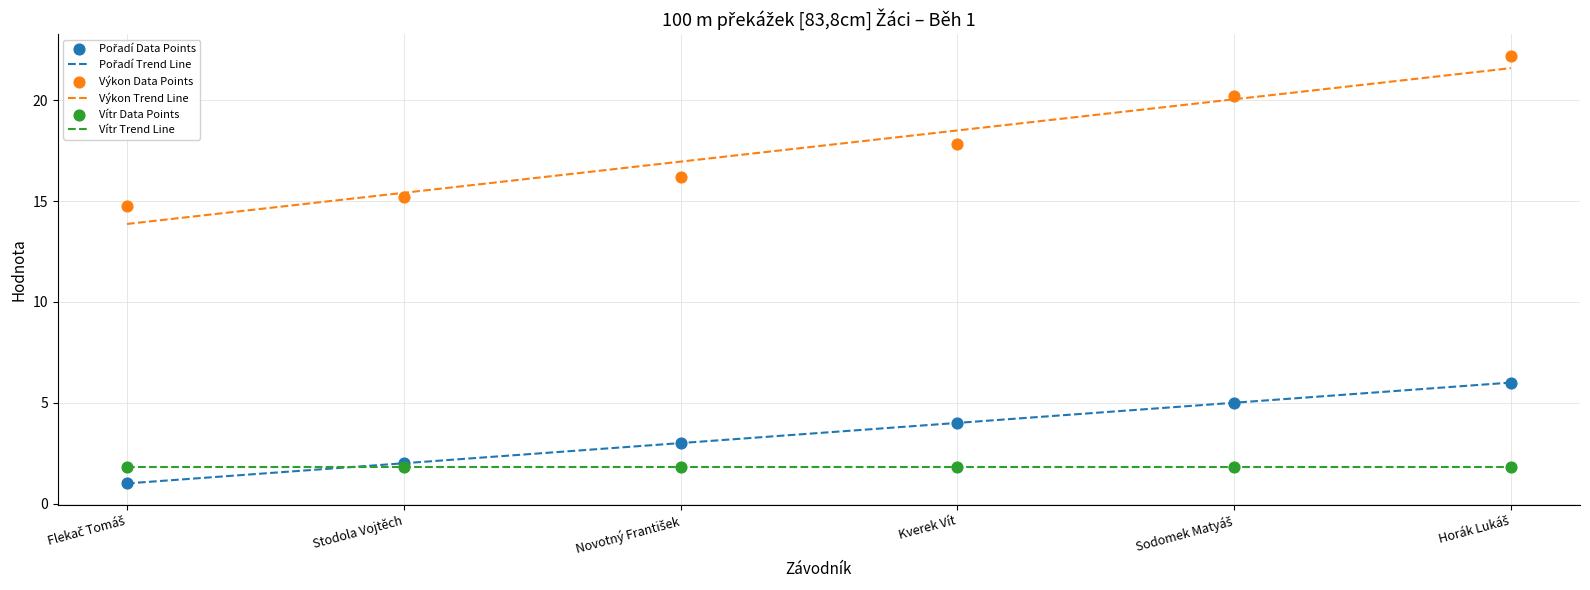

Which series has the largest total across all categories?

Výkon